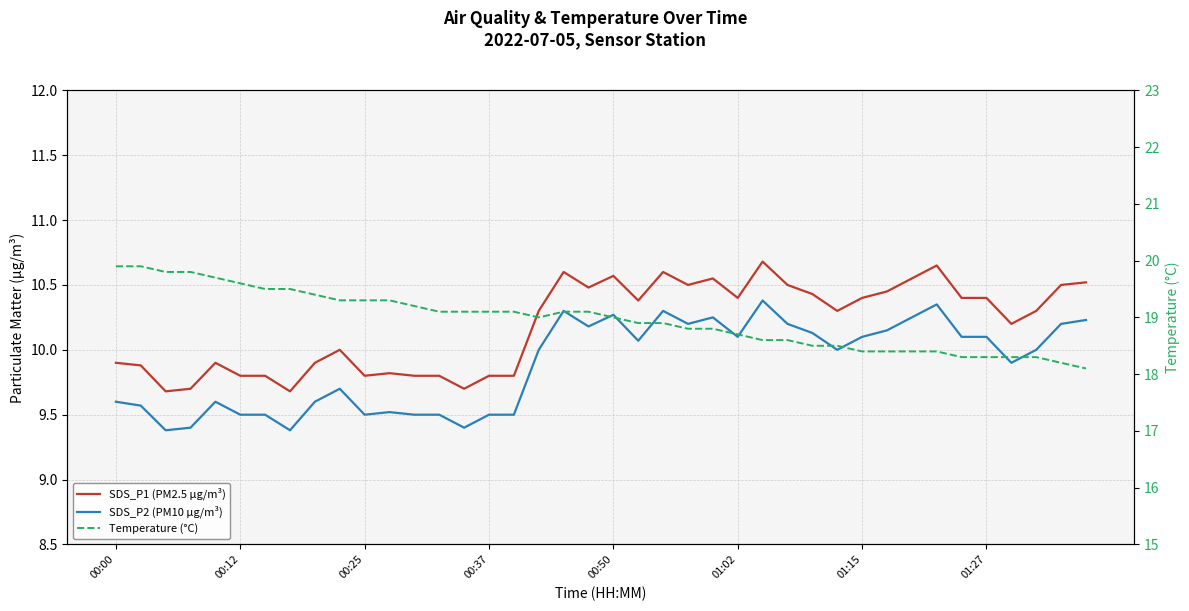

How many data points in SDS_P2 (PM10 µg/m³) are above 10?

19